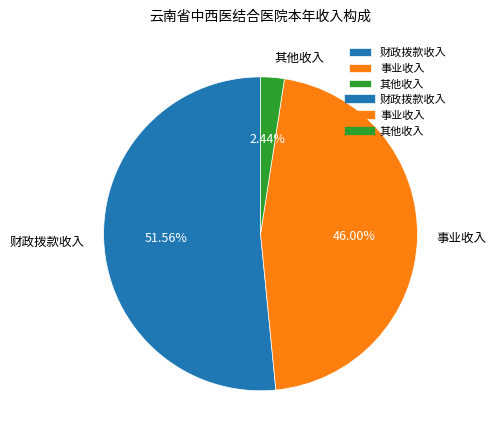

Combined, what portion of the pie is 事业收入 and 其他收入?

48.4%